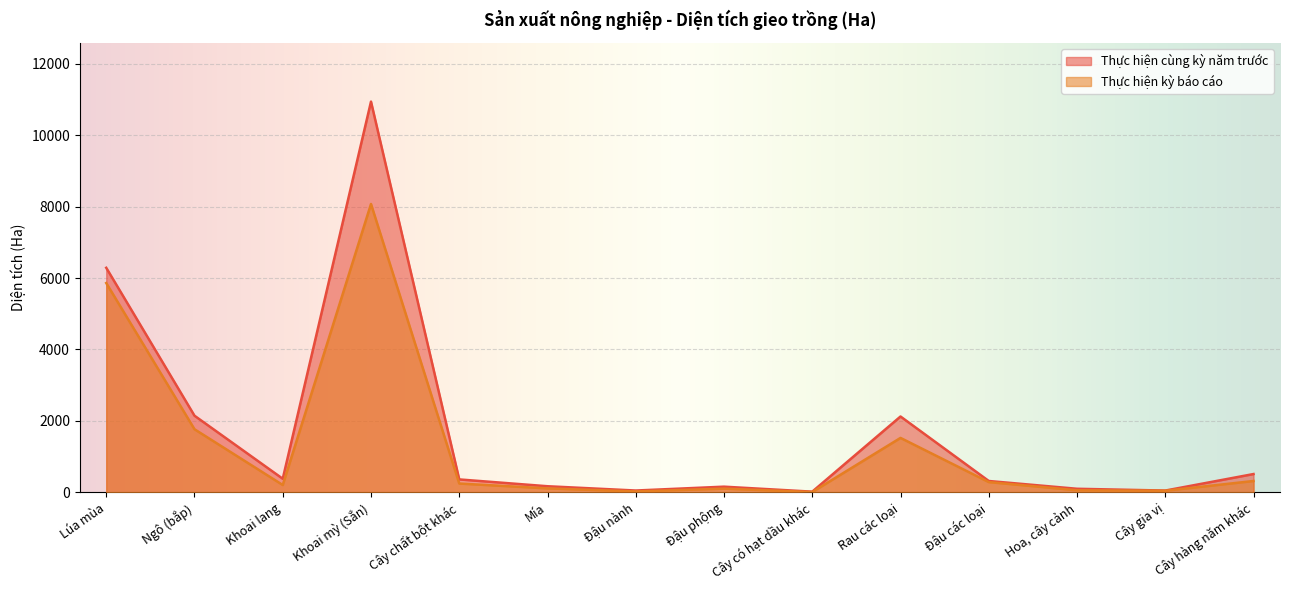

What position from the left is Đậu các loại?

11